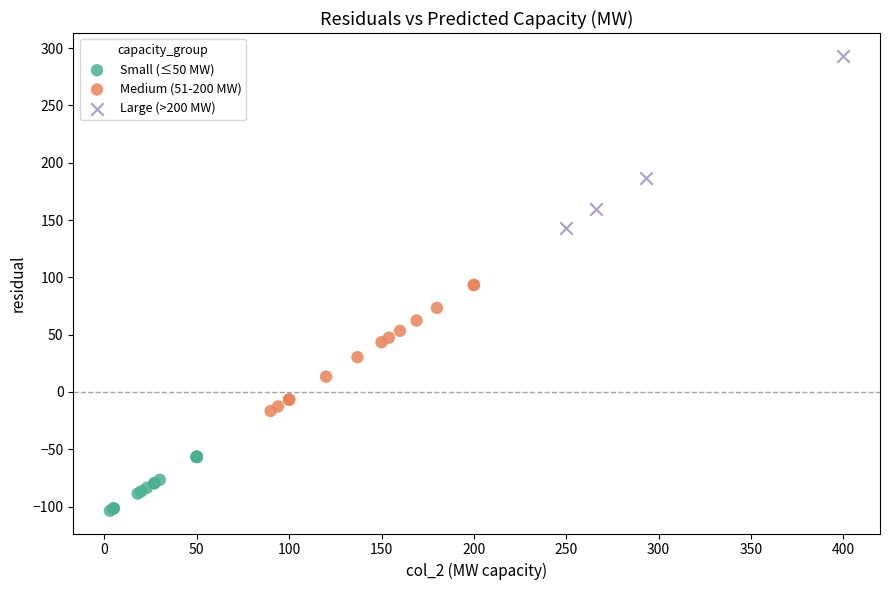

Which series reaches the maximum Y coordinate?

Large (>200 MW)